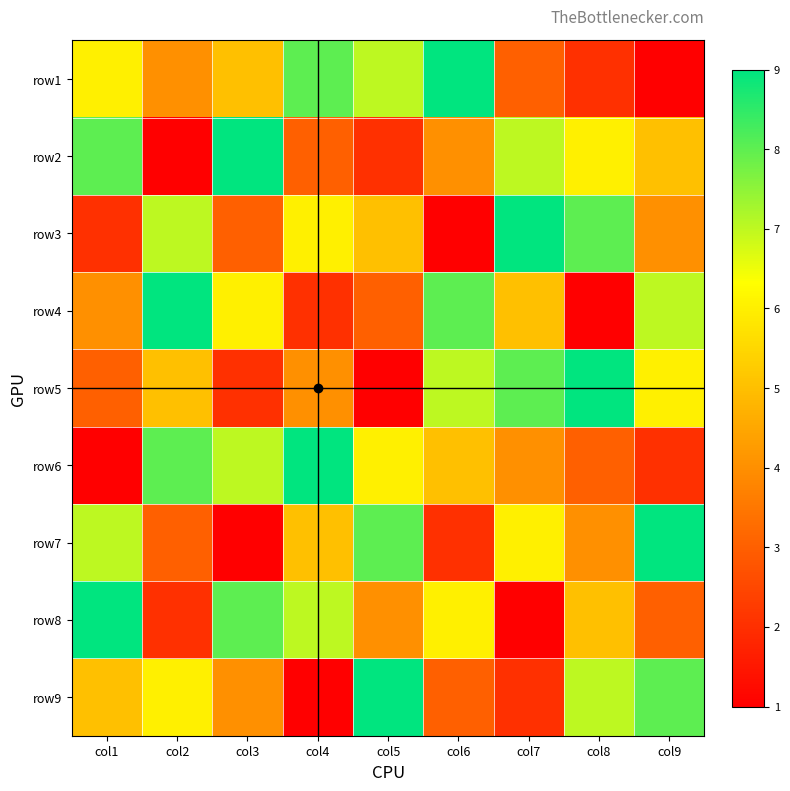

Reading right to left, list all the values displayed in this chart.

row1: col9=1	col8=2	col7=3	col6=9	col5=7	col4=8	col3=5	col2=4	col1=6
row2: col9=5	col8=6	col7=7	col6=4	col5=2	col4=3	col3=9	col2=1	col1=8
row3: col9=4	col8=8	col7=9	col6=1	col5=5	col4=6	col3=3	col2=7	col1=2
row4: col9=7	col8=1	col7=5	col6=8	col5=3	col4=2	col3=6	col2=9	col1=4
row5: col9=6	col8=9	col7=8	col6=7	col5=1	col4=4	col3=2	col2=5	col1=3
row6: col9=2	col8=3	col7=4	col6=5	col5=6	col4=9	col3=7	col2=8	col1=1
row7: col9=9	col8=4	col7=6	col6=2	col5=8	col4=5	col3=1	col2=3	col1=7
row8: col9=3	col8=5	col7=1	col6=6	col5=4	col4=7	col3=8	col2=2	col1=9
row9: col9=8	col8=7	col7=2	col6=3	col5=9	col4=1	col3=4	col2=6	col1=5